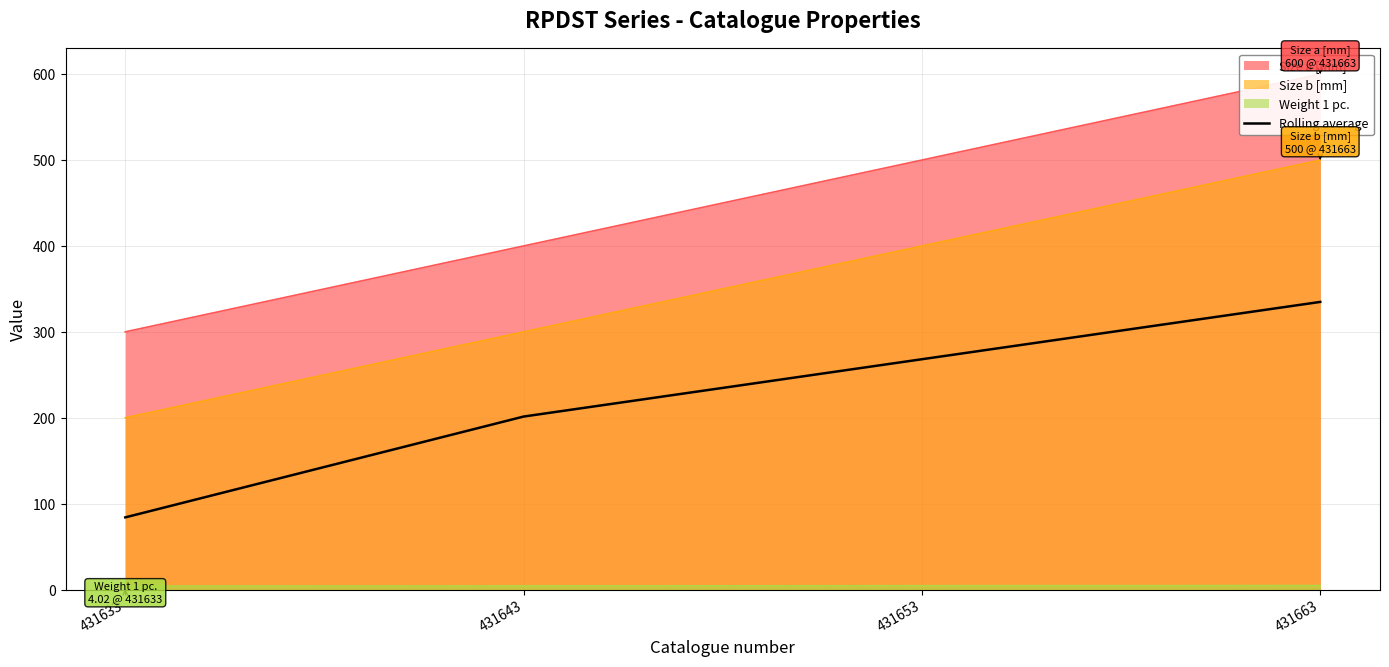

What is the difference between the maximum and second lowest values?

133.5